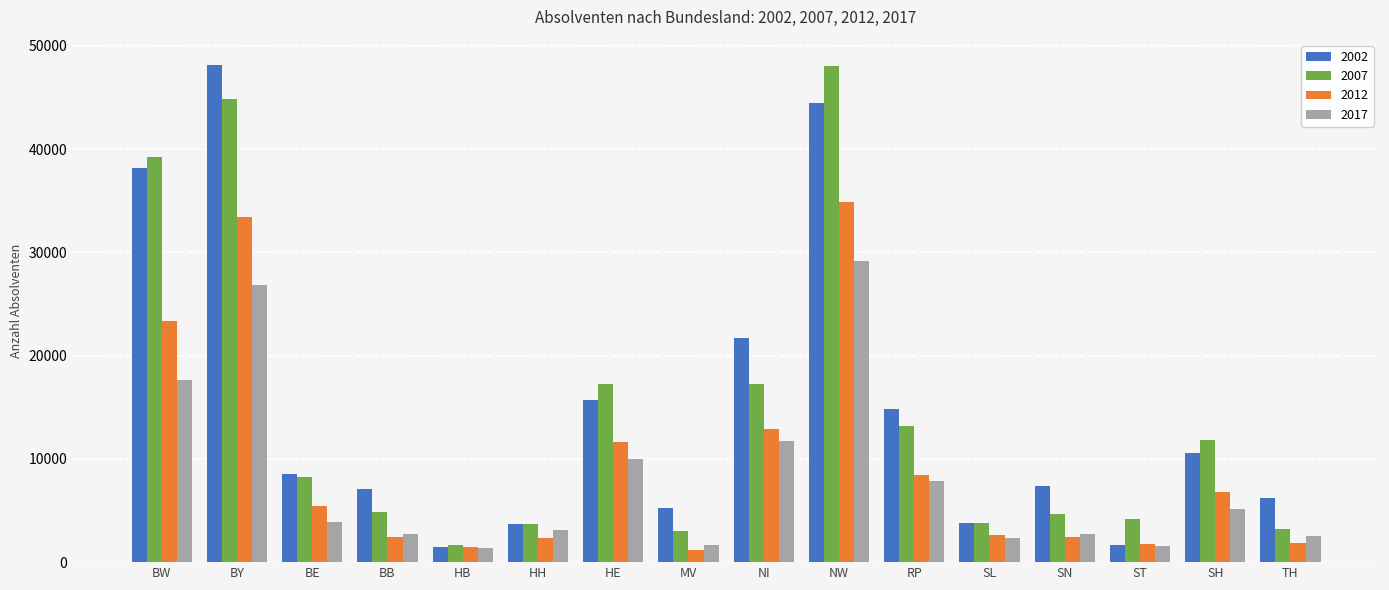

Read the 2007 value at BB.

4828